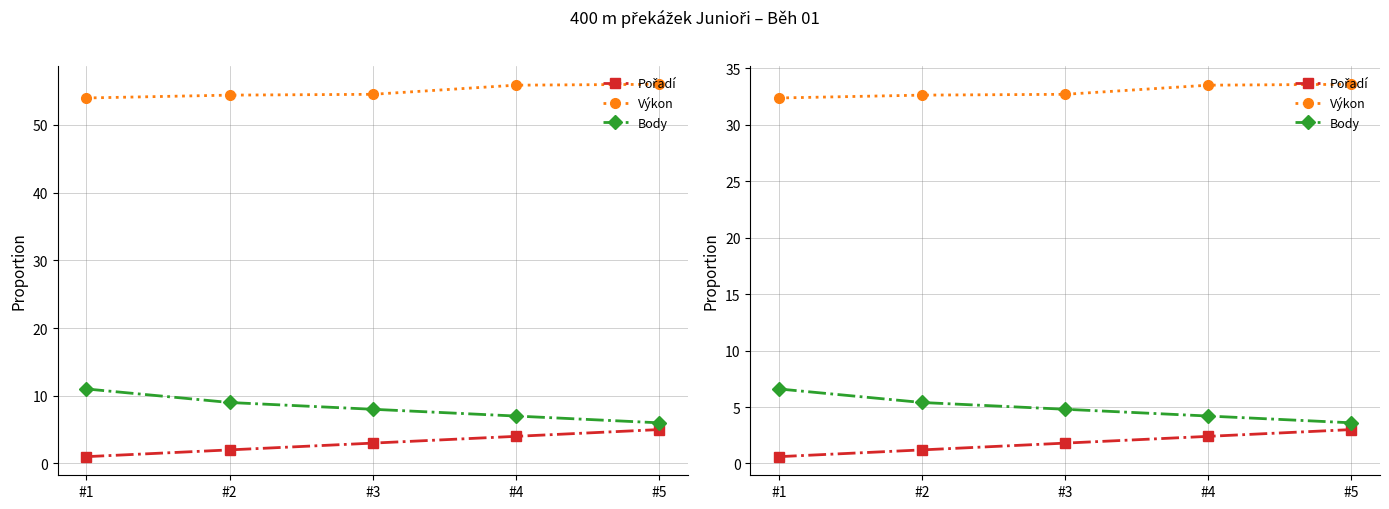

True or false: Pořadí and Body cross at least once.

False